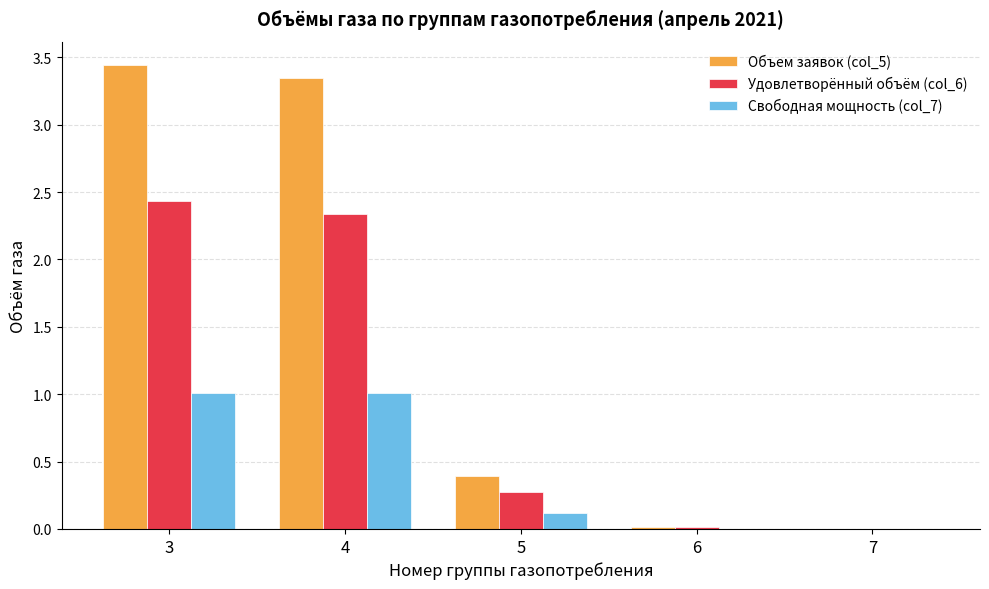

Is it true that Объем заявок (col_5) equals 0.0 at 6?

True